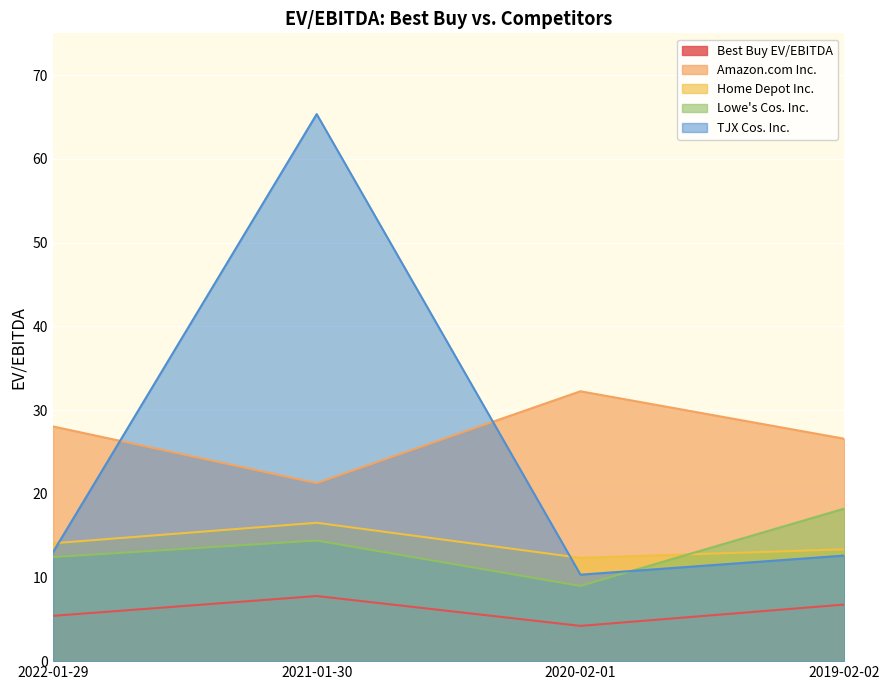

Where do Lowe's Cos. Inc. and Home Depot Inc. first cross each other?

2020-02-01 and 2019-02-02